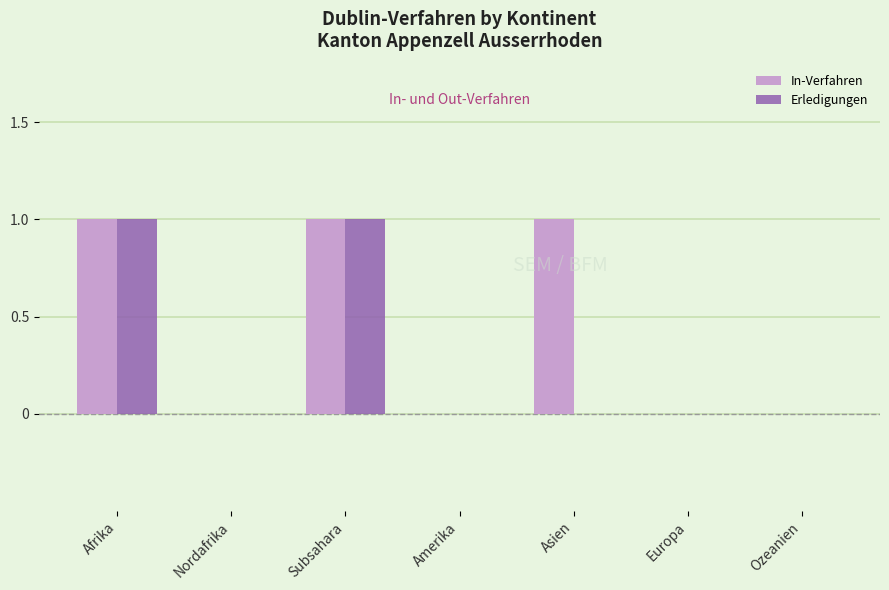

Which series has the largest total across all categories?

In-Verfahren